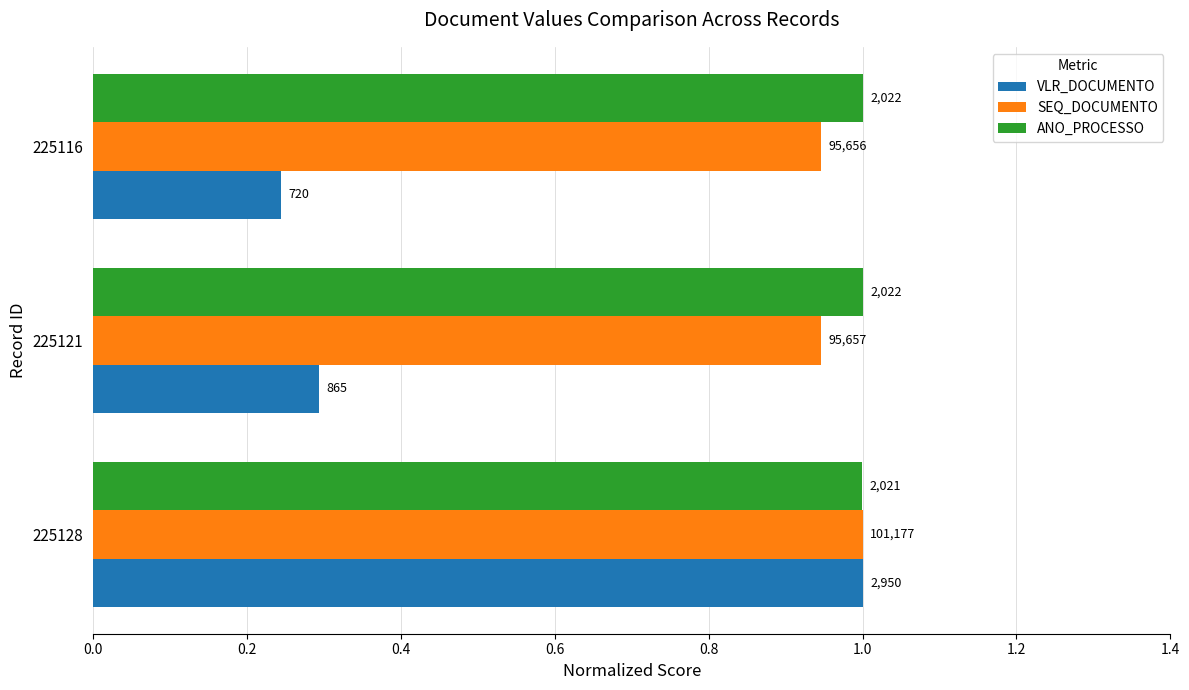

What is the value of the ANO_PROCESSO bar at the 2nd from the left?

1.0